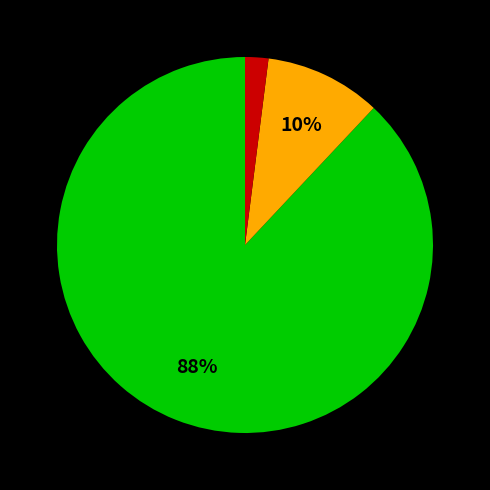

Is there any slice that represents more than half of the pie?

Yes